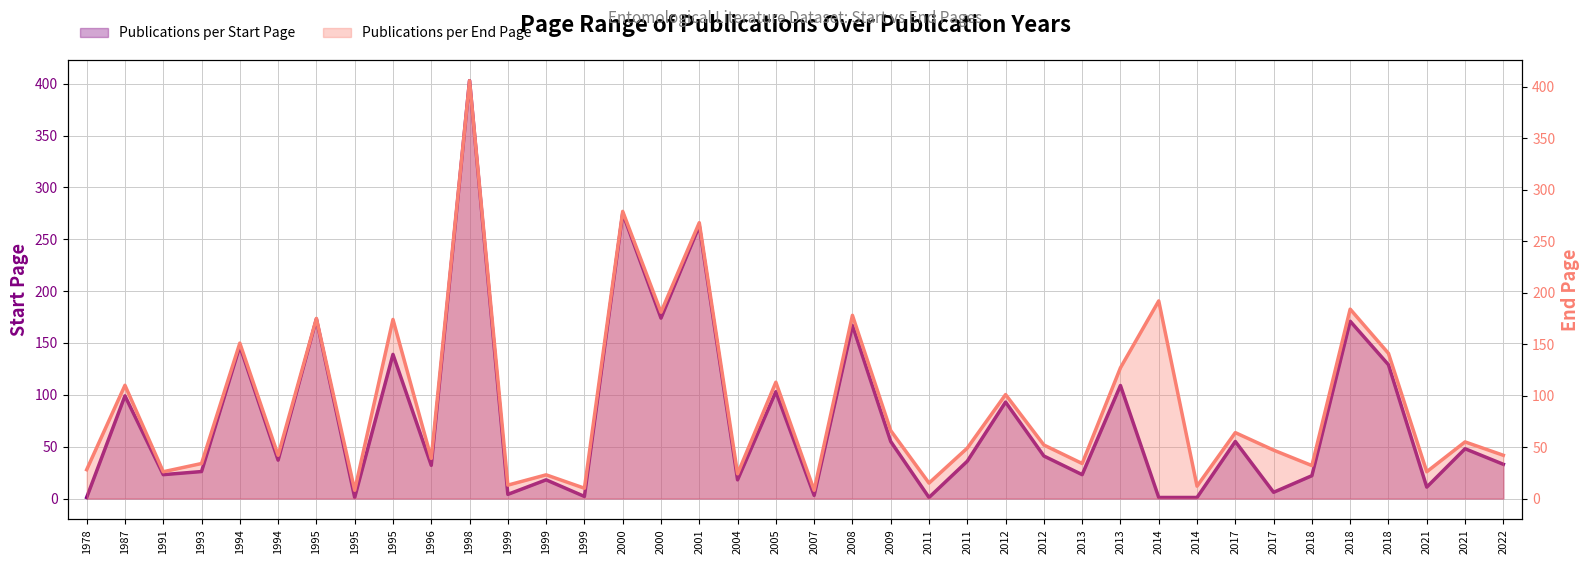

What is the spread (max minus min) of values at 2008?

11